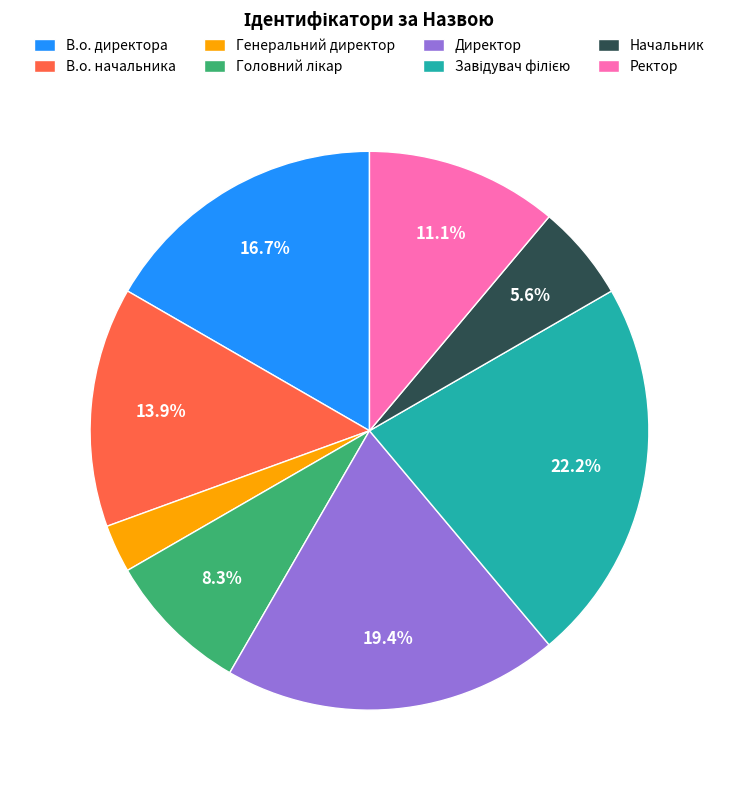

Is there a majority slice in this chart?

No